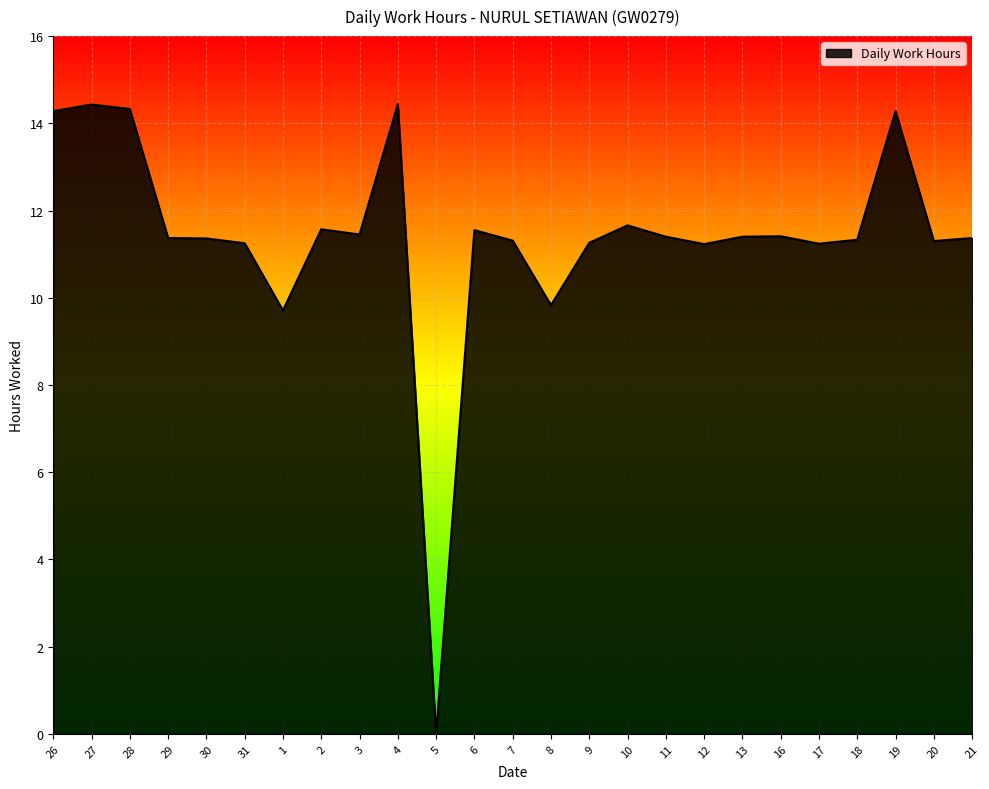

What position from the right is 4?

16